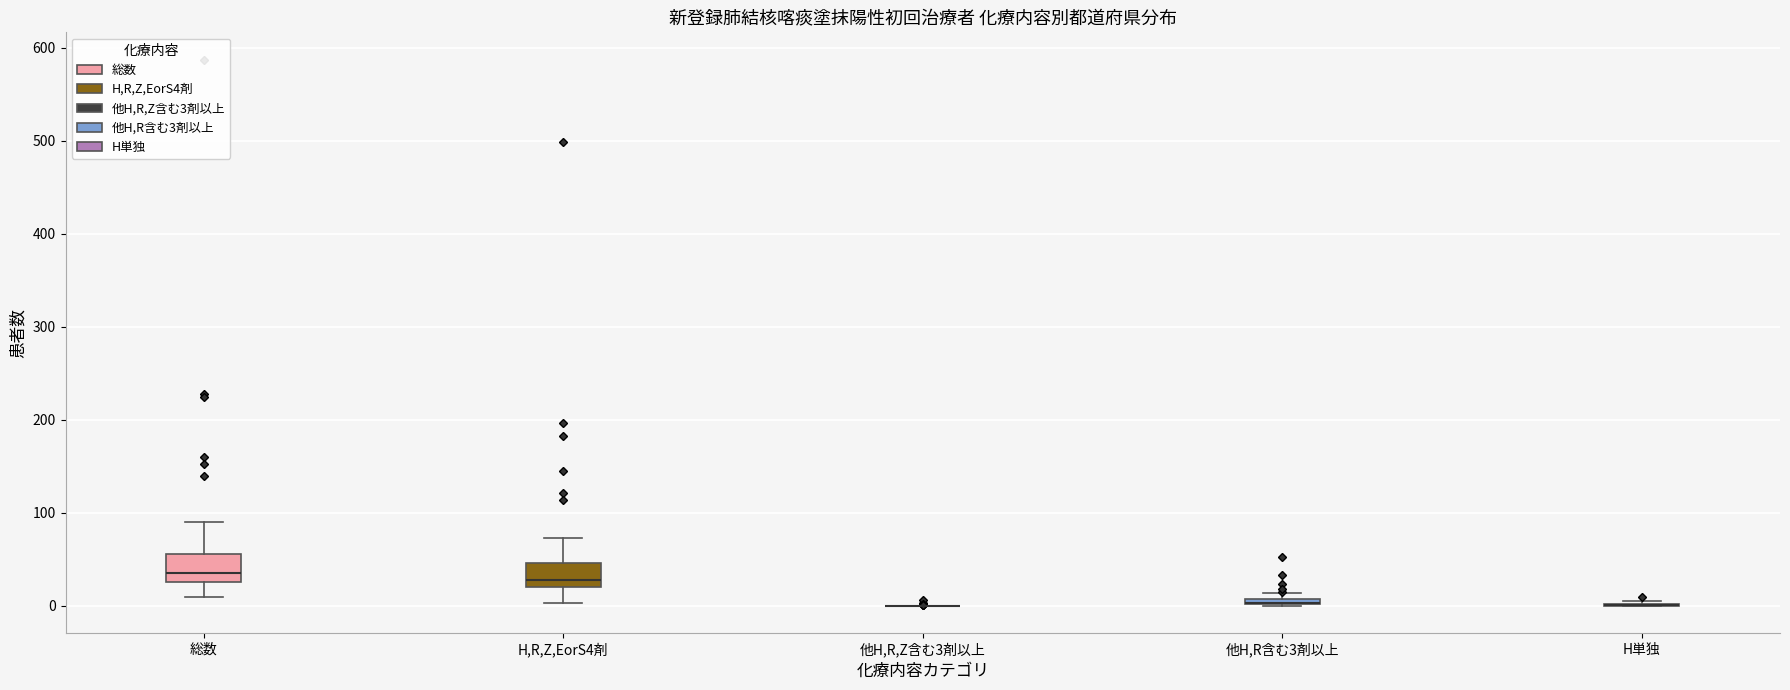

Where is the lower edge of the box for 他H,R含む3剤以上 on the y-axis? The values are not printed on the chart, so give them approximately, as read against the axis.

0